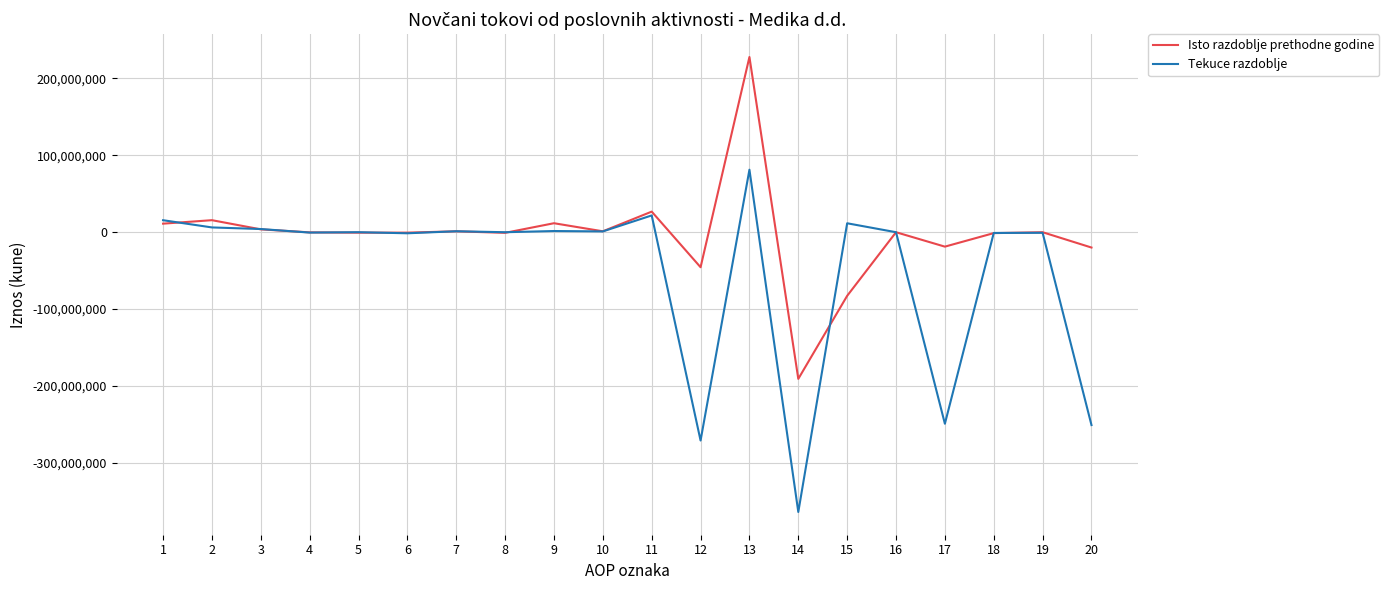

Rank the series by their maximum value, from lowest to highest.

Tekuce razdoblje, Isto razdoblje prethodne godine